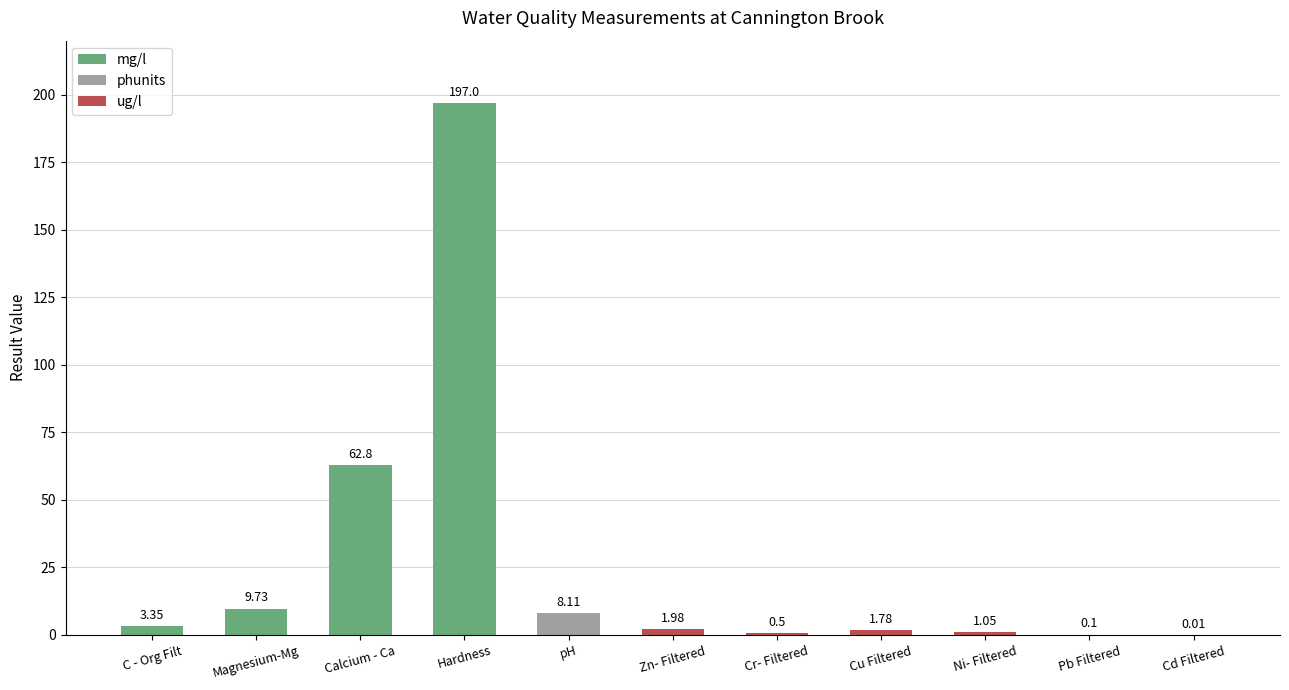

What value does the data have at Magnesium-Mg?

9.7